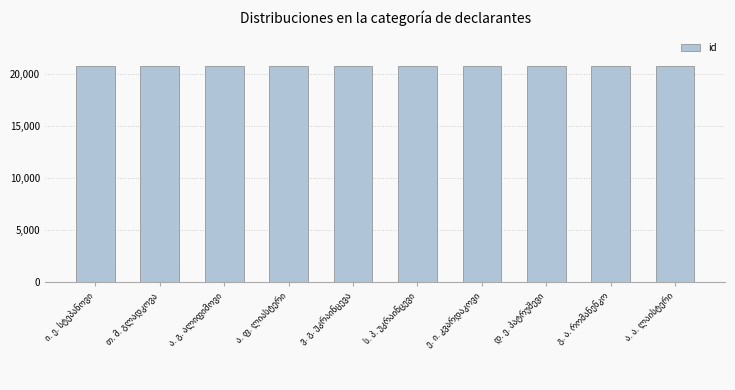

What is the value of the 3rd bar from the left?

20714